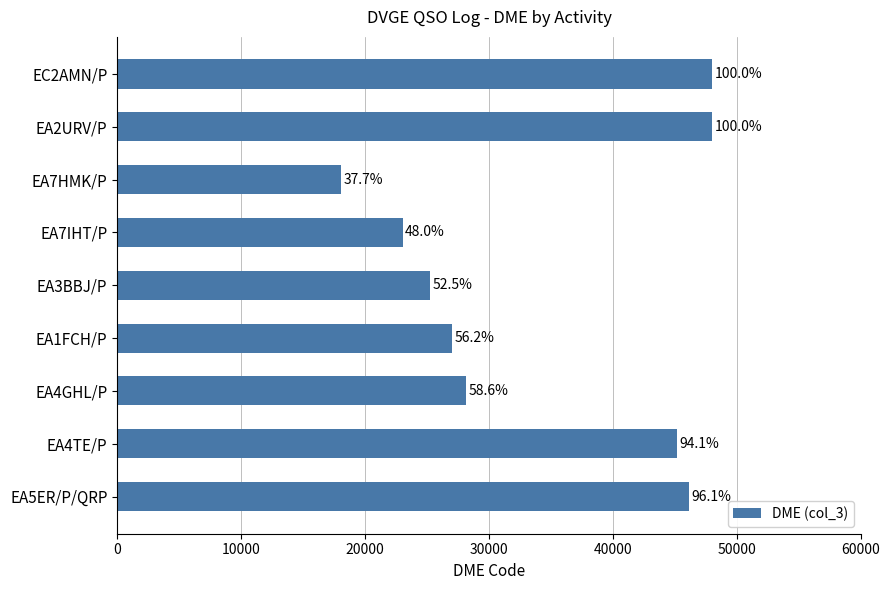

What is the difference between the maximum and minimum values?

29933